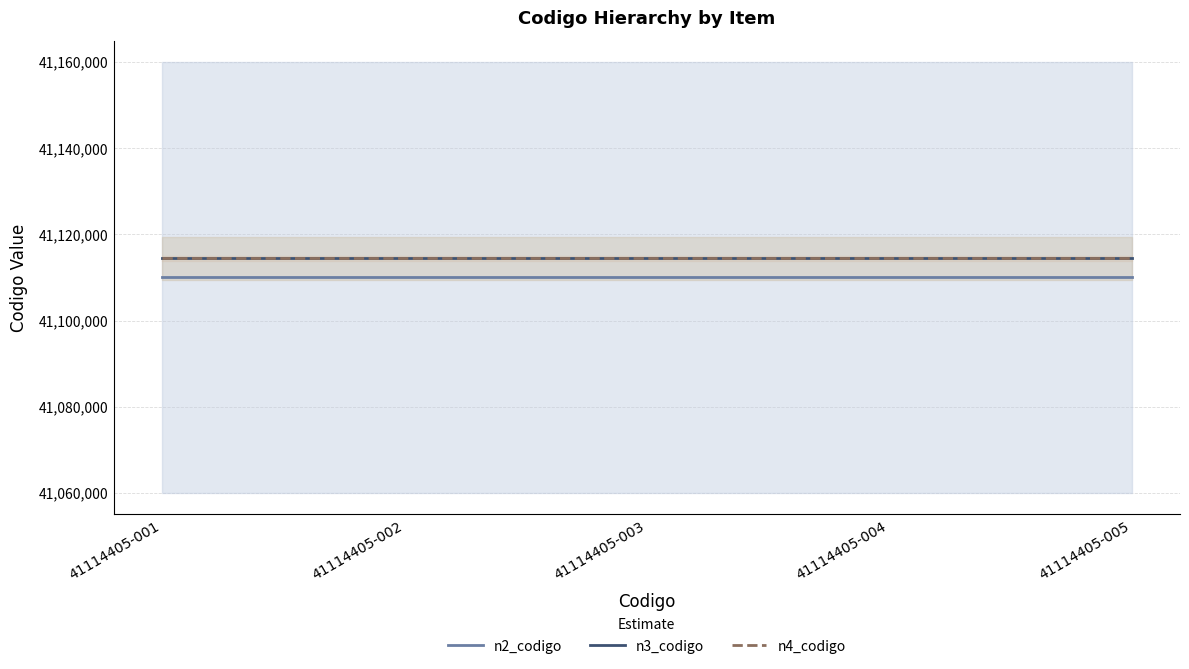

Reading left to right, transcribe all the data shown in this chart.

n2_codigo: 41114405-001=41110000	41114405-002=41110000	41114405-003=41110000	41114405-004=41110000	41114405-005=41110000
n3_codigo: 41114405-001=41114400	41114405-002=41114400	41114405-003=41114400	41114405-004=41114400	41114405-005=41114400
n4_codigo: 41114405-001=41114405	41114405-002=41114405	41114405-003=41114405	41114405-004=41114405	41114405-005=41114405